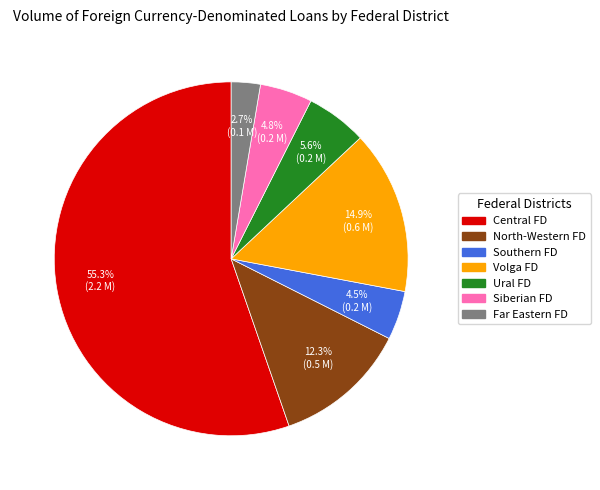

Do Ural FD and Volga FD together represent more than half of the pie?

No